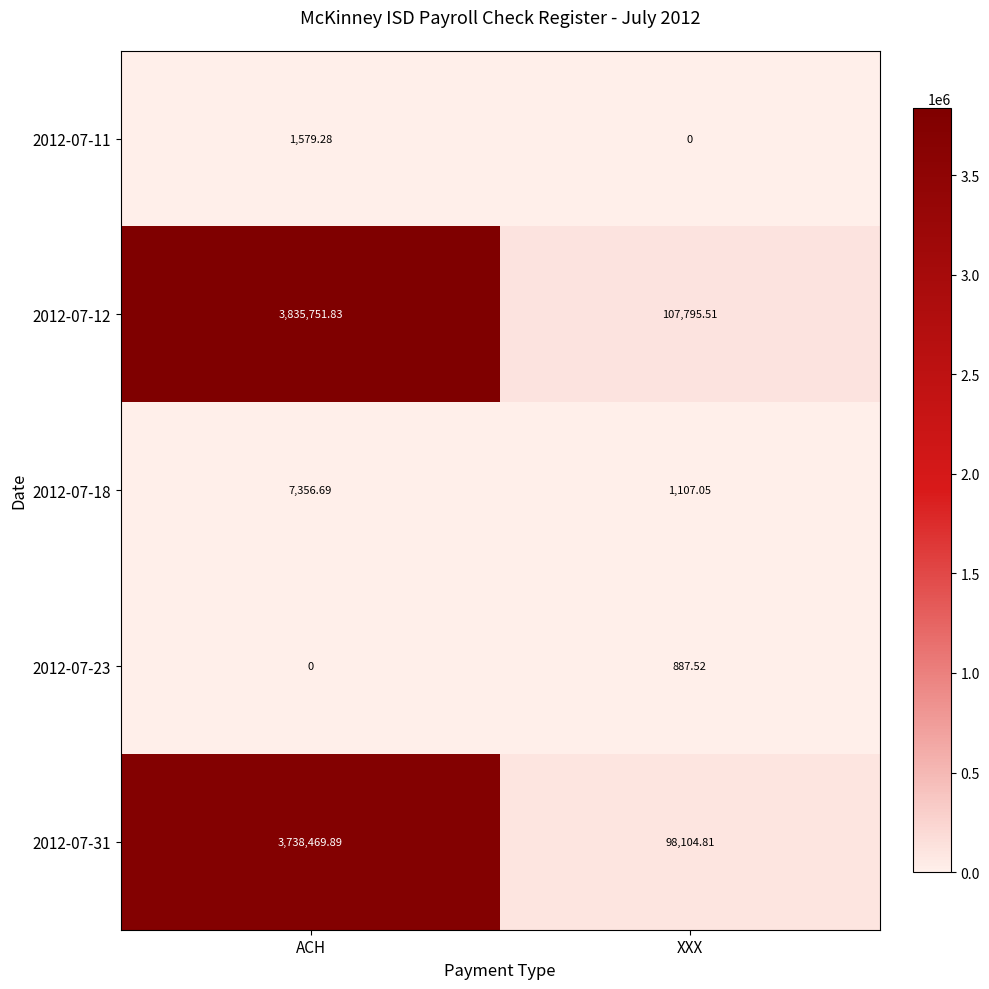

At how many categories does at least one series exceed 2063076?

1